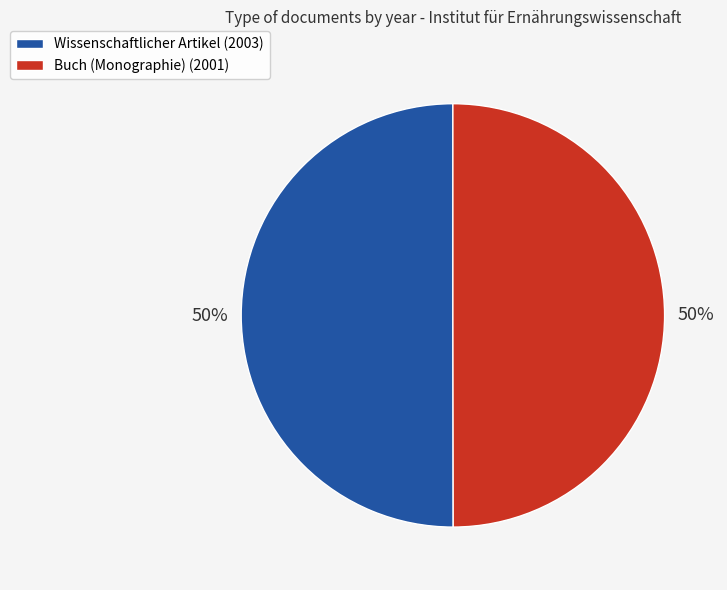

To the nearest percent, what percentage of the pie is Wissenschaftlicher Artikel (2003)?

50%